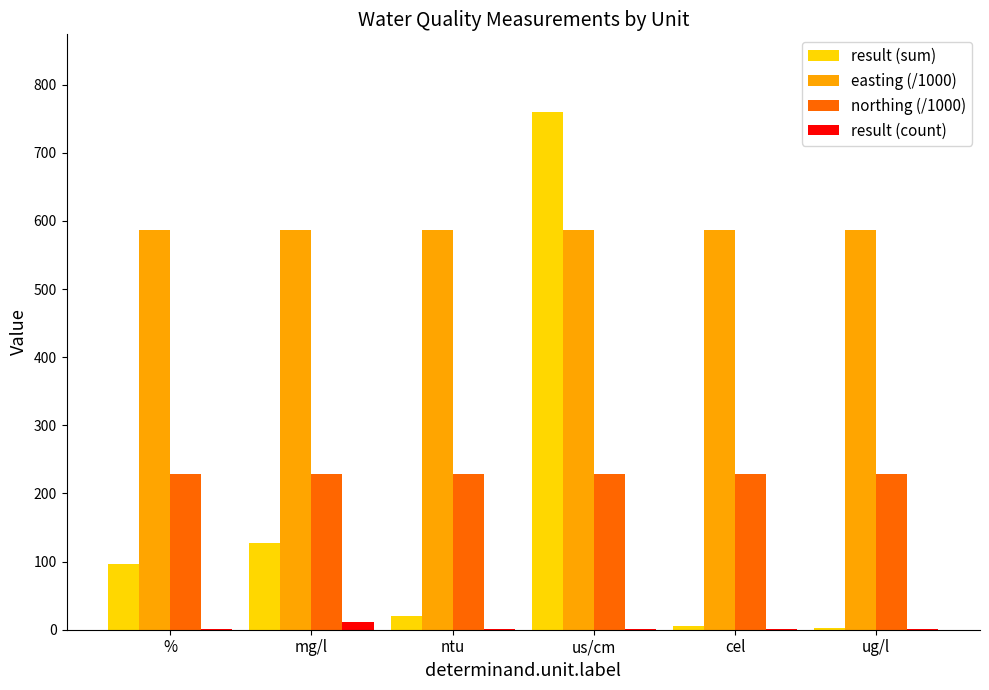

True or false: northing (/1000) has a value of 85.0 at us/cm.

False